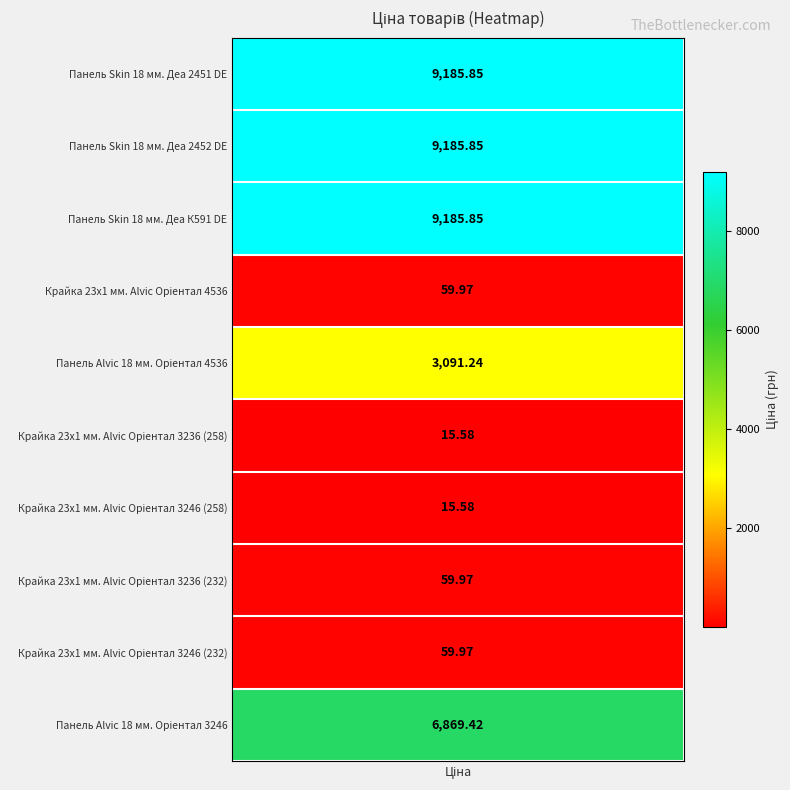

Is it true that the value at 9 is 1909.2?

False